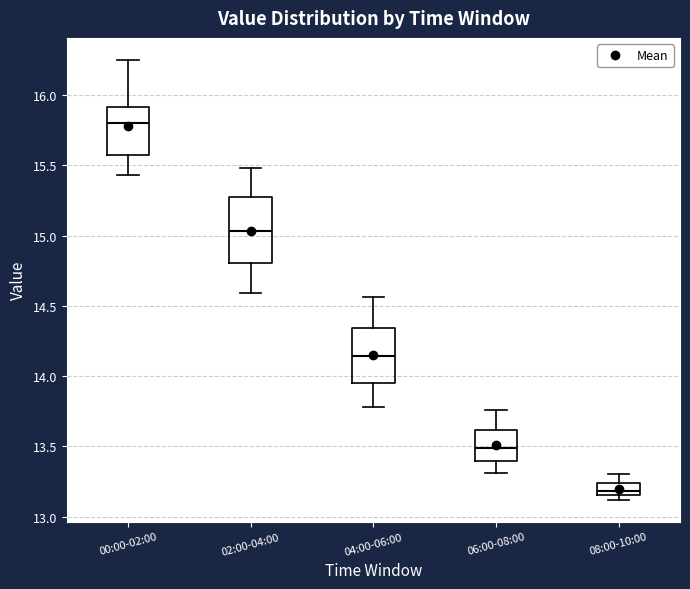

Reading left to right, transcribe this box plot: for each box, give where its median line is, the range the box spans, and where its two whiskers end, as read against the y-axis. The values are not printed on the chart, so give them approximately, as read against the axis.

00:00-02:00: median 15.80, box 15.55 to 15.90, whiskers 15.45 to 16.25
02:00-04:00: median 15.05, box 14.80 to 15.30, whiskers 14.60 to 15.50
04:00-06:00: median 14.15, box 13.95 to 14.35, whiskers 13.80 to 14.55
06:00-08:00: median 13.50, box 13.40 to 13.60, whiskers 13.30 to 13.75
08:00-10:00: median 13.20, box 13.15 to 13.25, whiskers 13.10 to 13.30